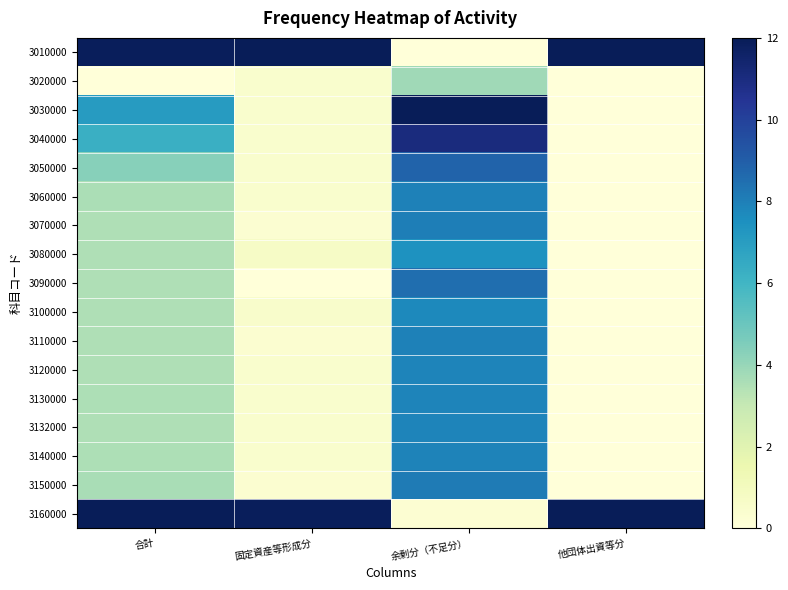

Rank the series at 合計 from lowest to highest value.

3020000, 3070000, 3080000, 3090000, 3100000, 3110000, 3120000, 3132000, 3140000, 3130000, 3060000, 3150000, 3050000, 3040000, 3030000, 3010000, 3160000